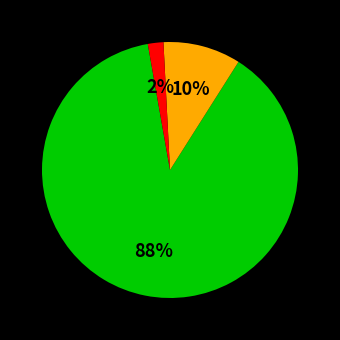

To the nearest percent, what is the average slice percentage?

33%